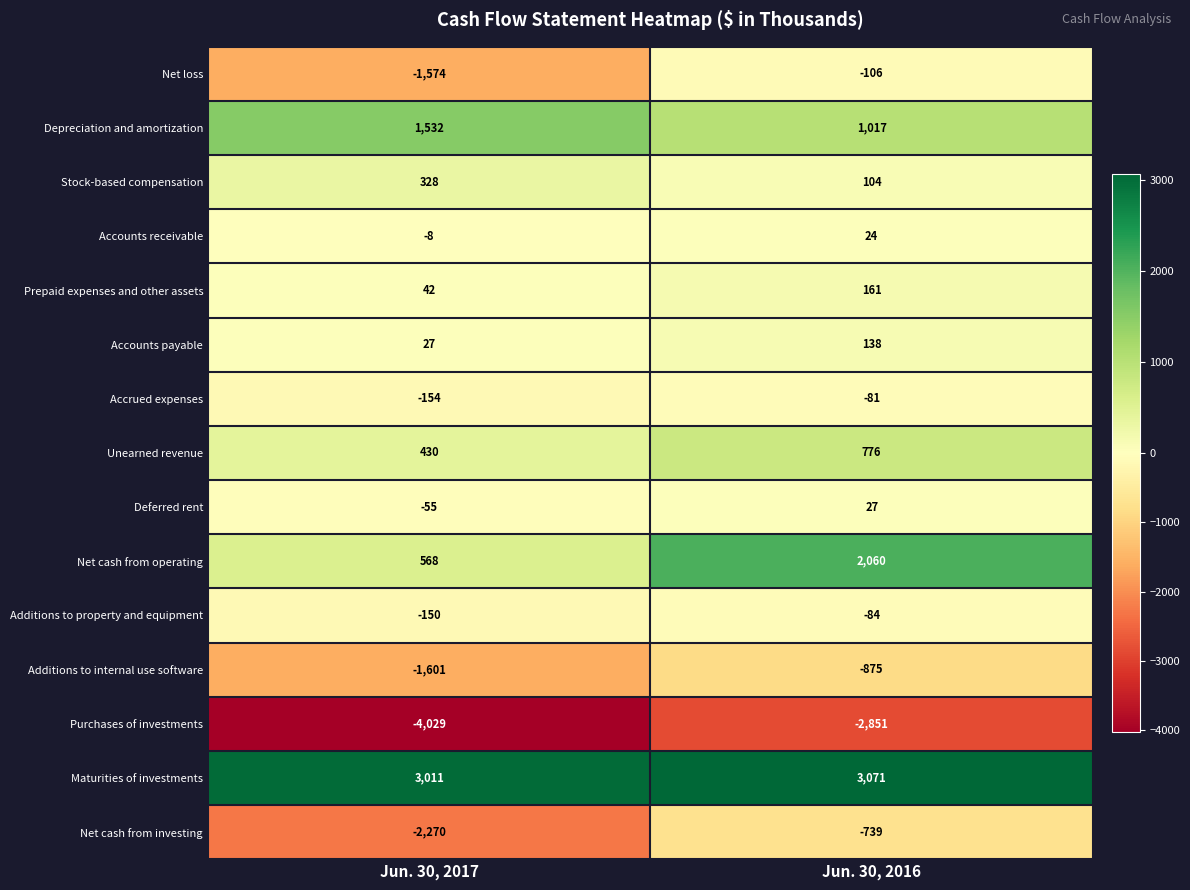

What is the difference between the maximum and minimum values in the Accrued expenses series?

73